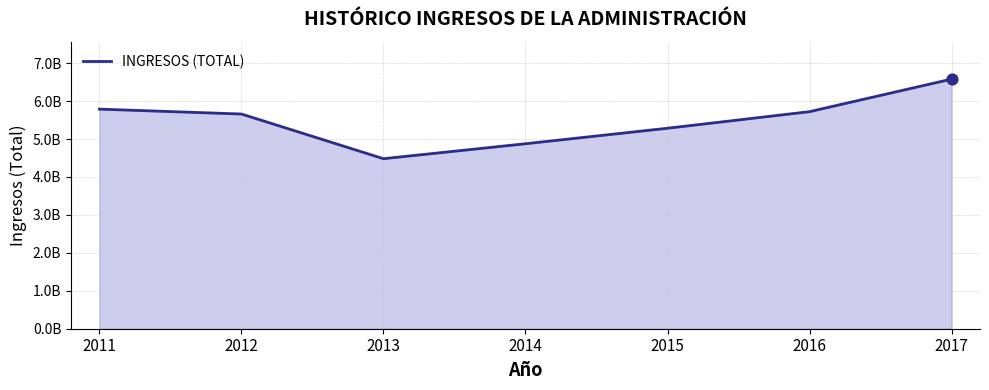

What is the change in value from 2011 to 2014?

-912273178